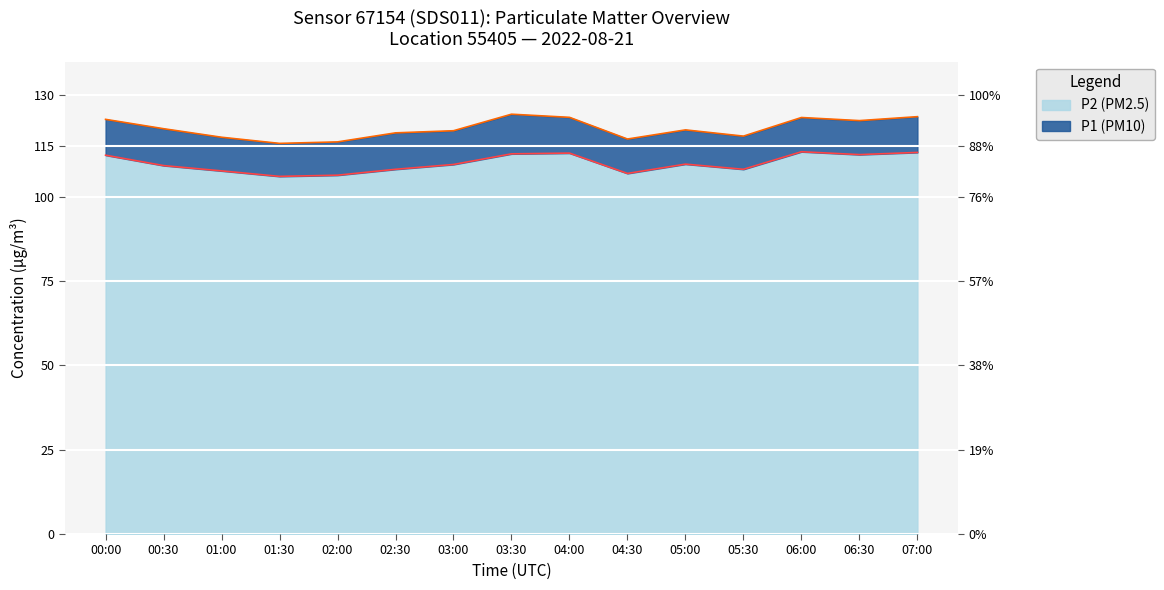

What is the difference between the second highest and second lowest values in the P1 (PM10) series?

7.5